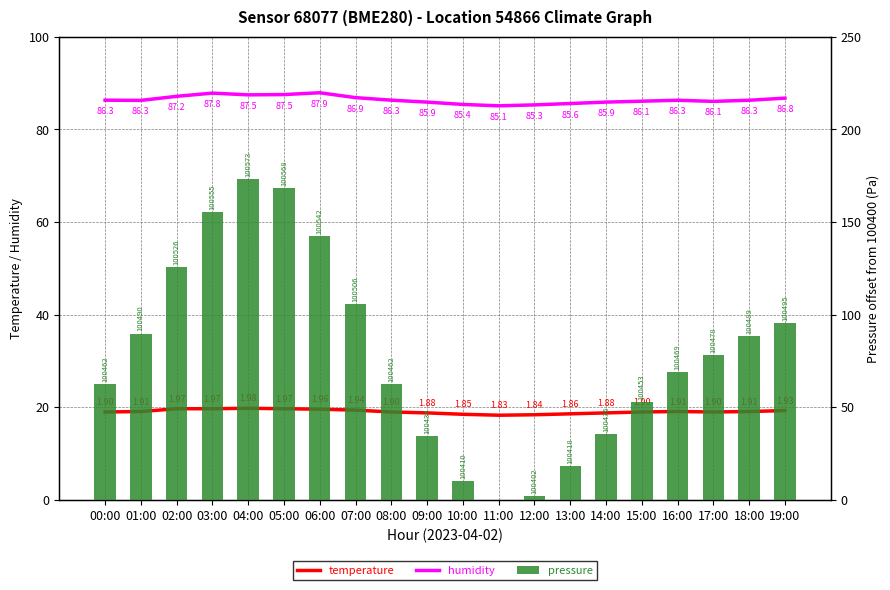

The value of humidity at 02:00 is 57.9. True or false?

False